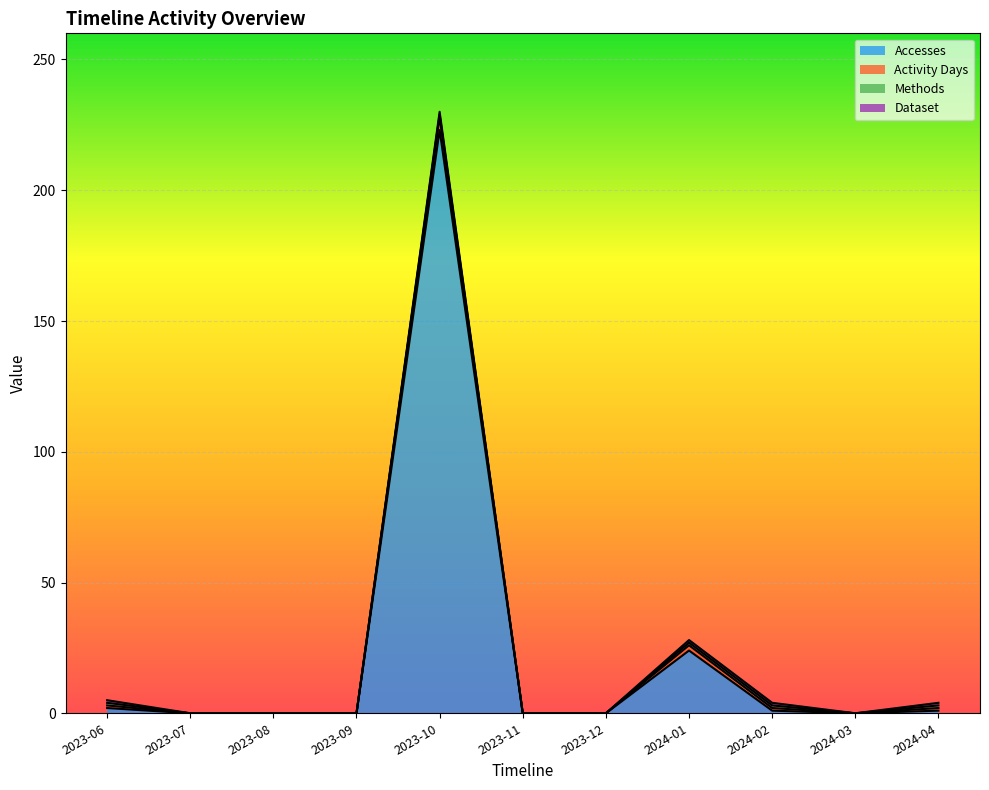

At how many categories does at least one series exceed 15?

2